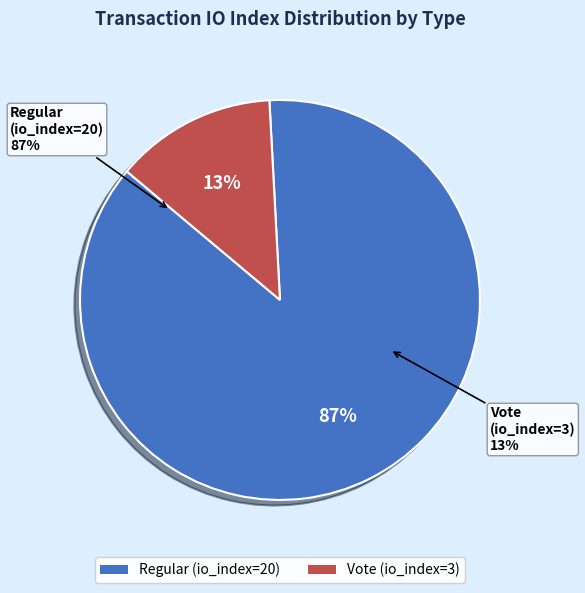

To the nearest percent, what is the difference between the Vote (io_index=3) and Regular (io_index=20) slice percentages?

74%